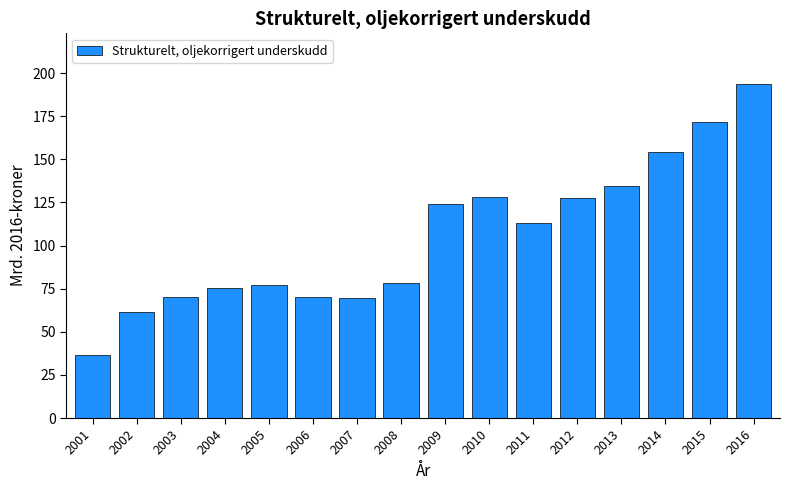

What is the value of the 6th bar from the left?

70.2